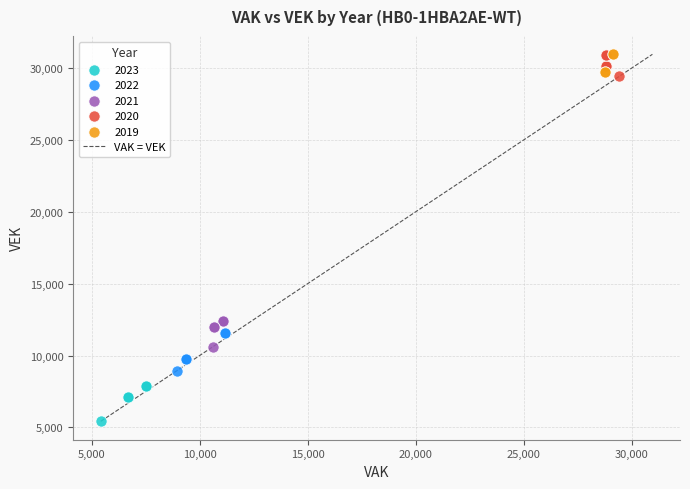

Which series reaches the minimum Y coordinate?

2023